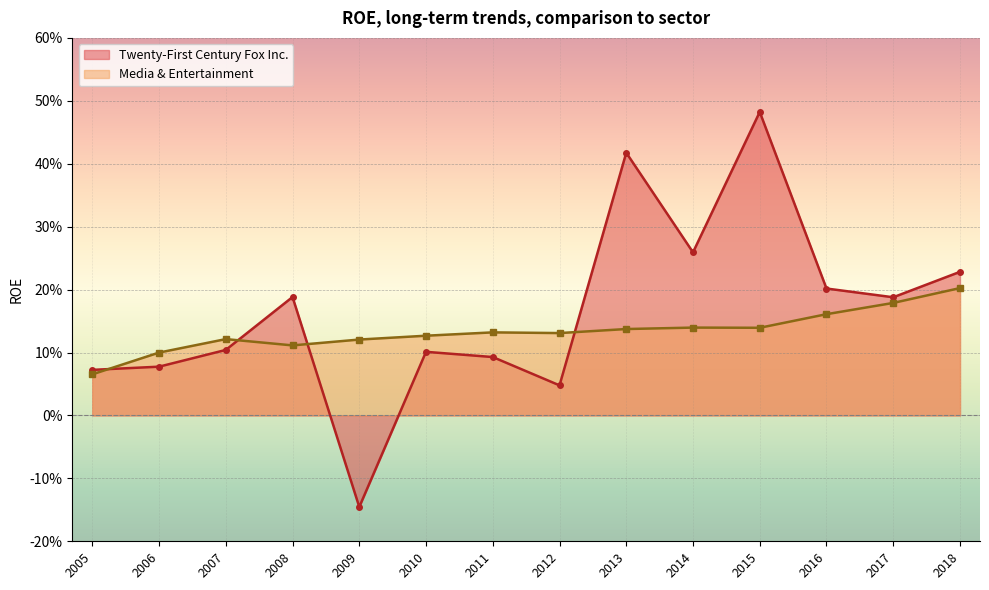

Which series has the widest spread of values?

Twenty-First Century Fox Inc.